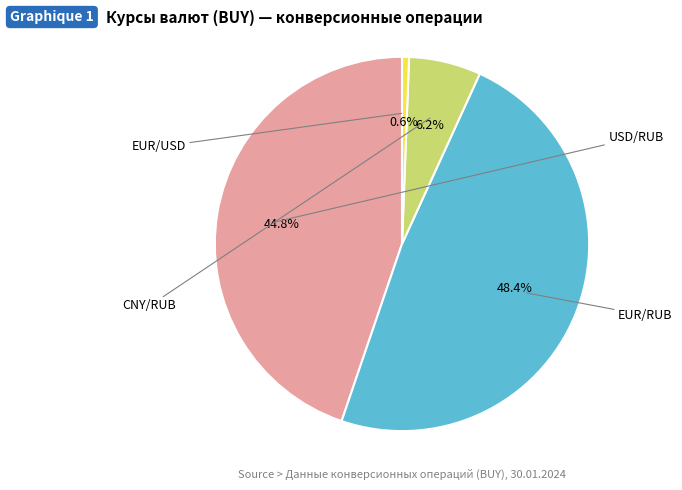

The USD/RUB slice represents 59% of the pie. True or false?

False